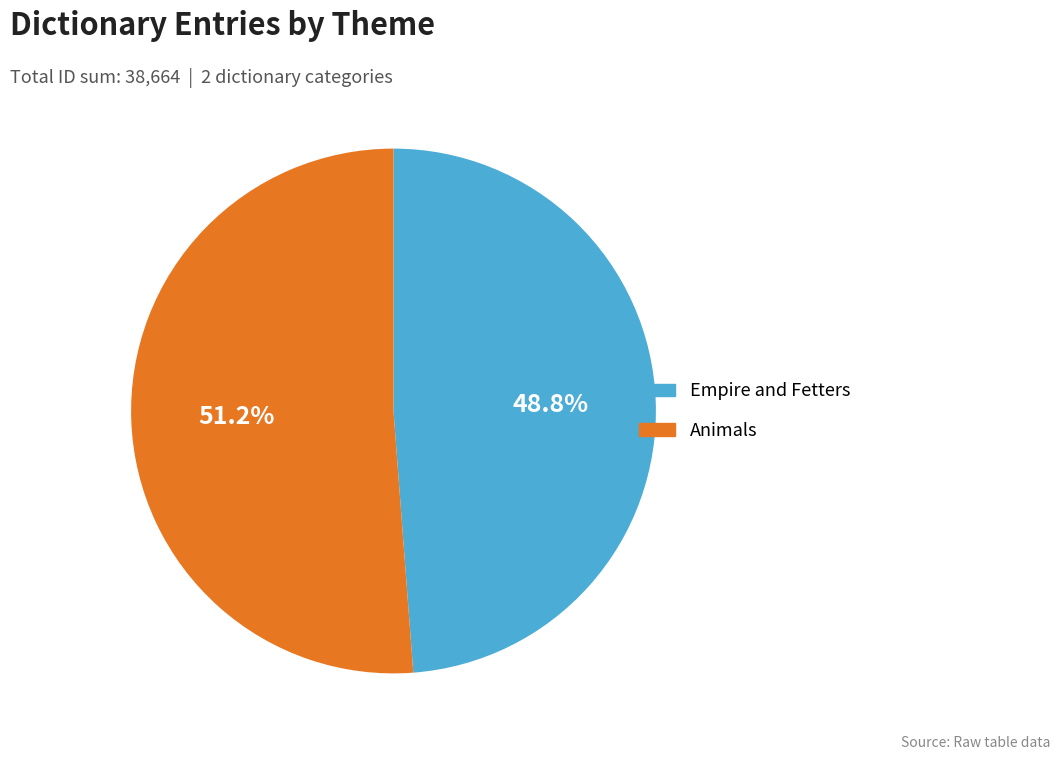

Between Empire and Fetters and Animals, which is larger?

Animals